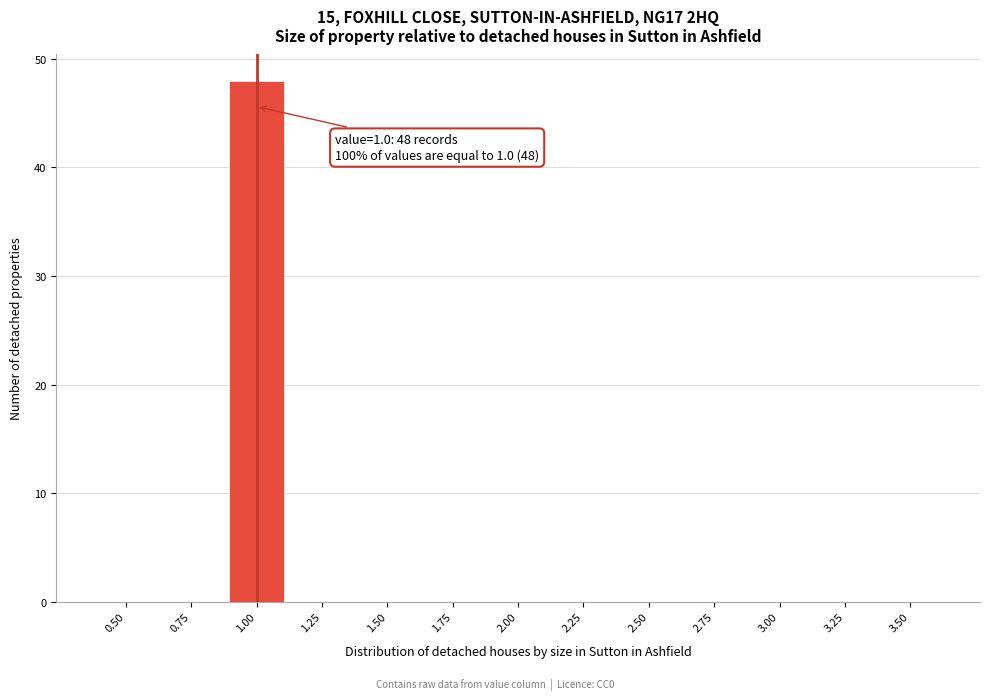

Which range on the x-axis has the tallest bar?

0.875 to 1.125